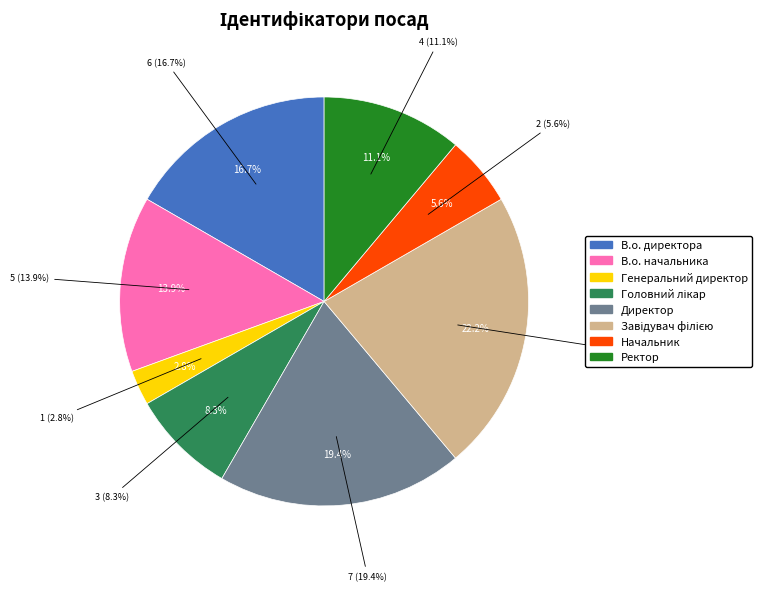

Is it true that Головний лікар is 8% of the pie?

True